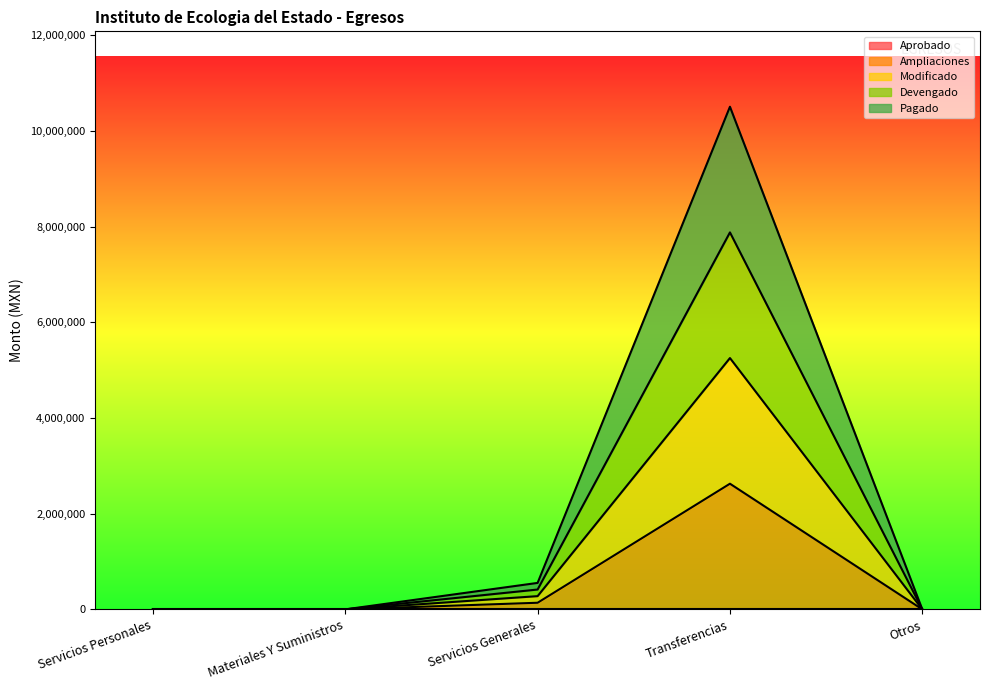

How many values in Ampliaciones are above zero?

2